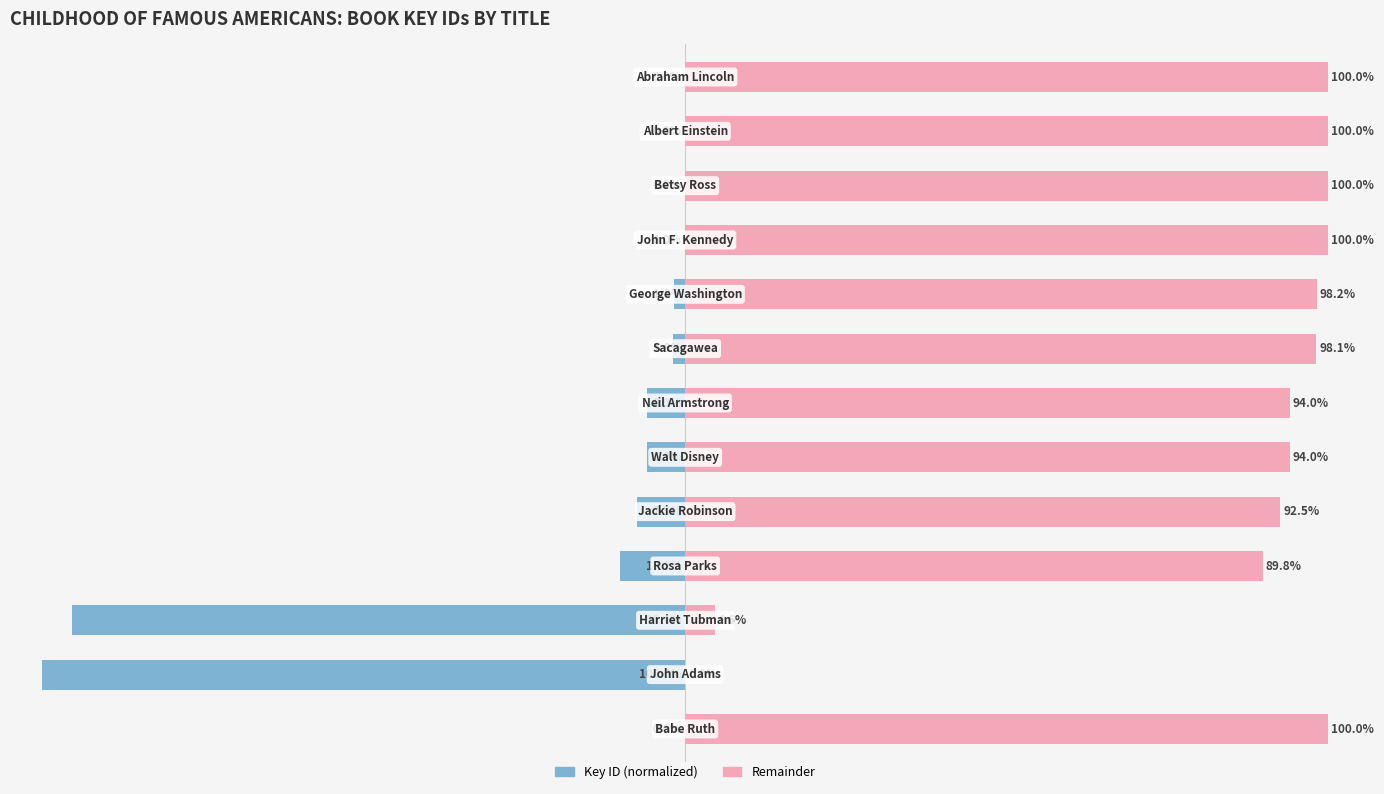

Rank the categories by Remainder value from lowest to highest.

1, 2, 3, 4, 5, 6, 7, 8, 0, 9, 10, 11, 12